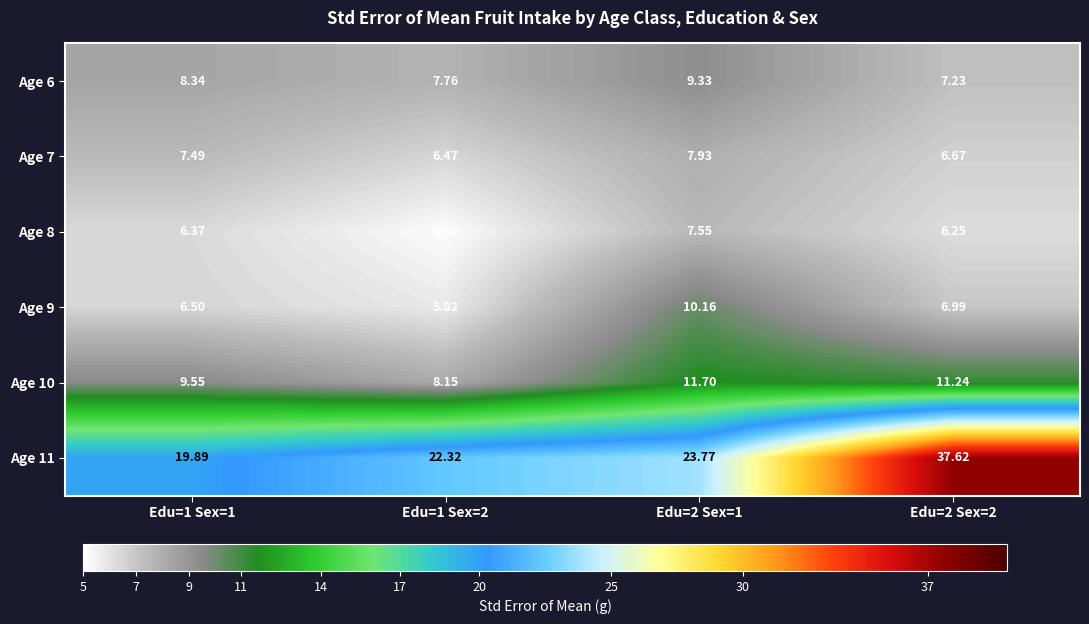

Is the value of Age 7 at Edu=1 Sex=2 greater than the value of Age 8 at Edu=2 Sex=1?

No